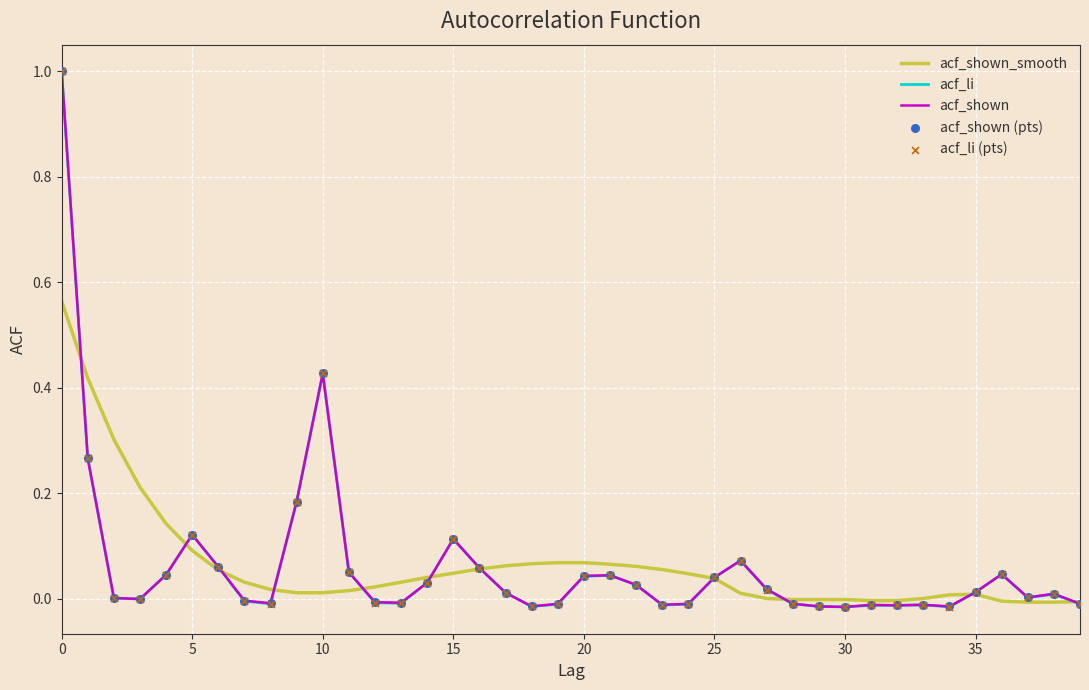

At how many categories does at least one series exceed 0?

33